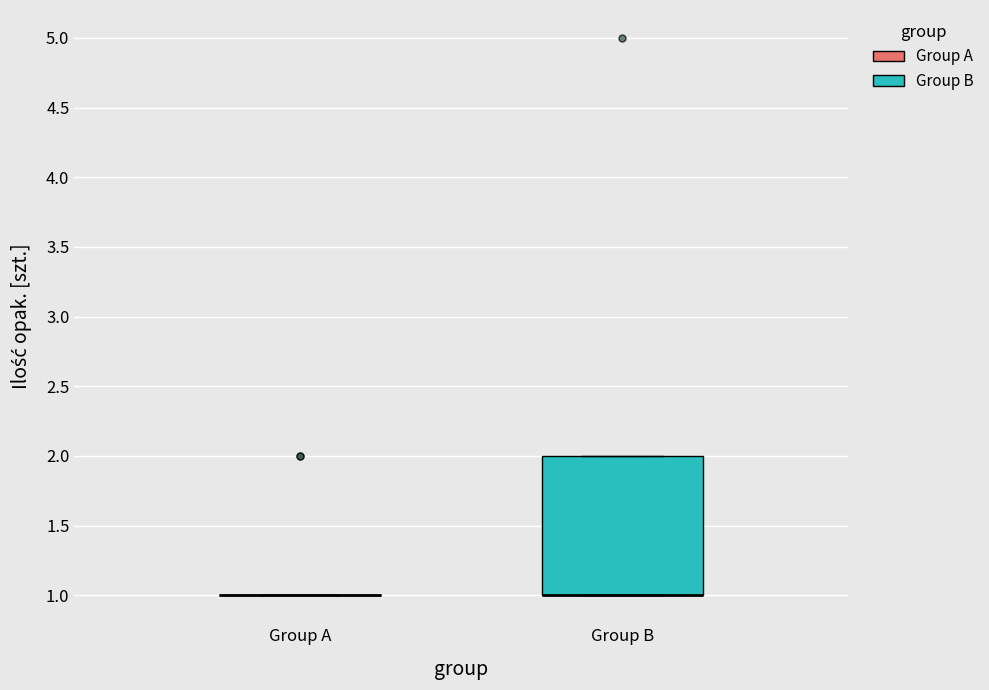

Where is the lower edge of the box for Group B on the y-axis? The values are not printed on the chart, so give them approximately, as read against the axis.

1